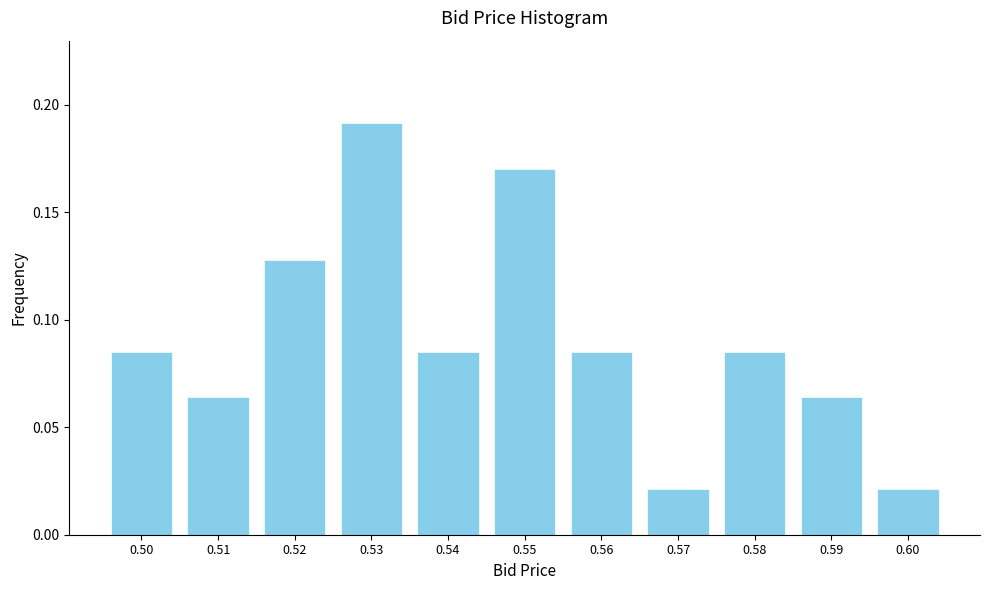

Is it true that the value at 0.59 is 0.0?

False